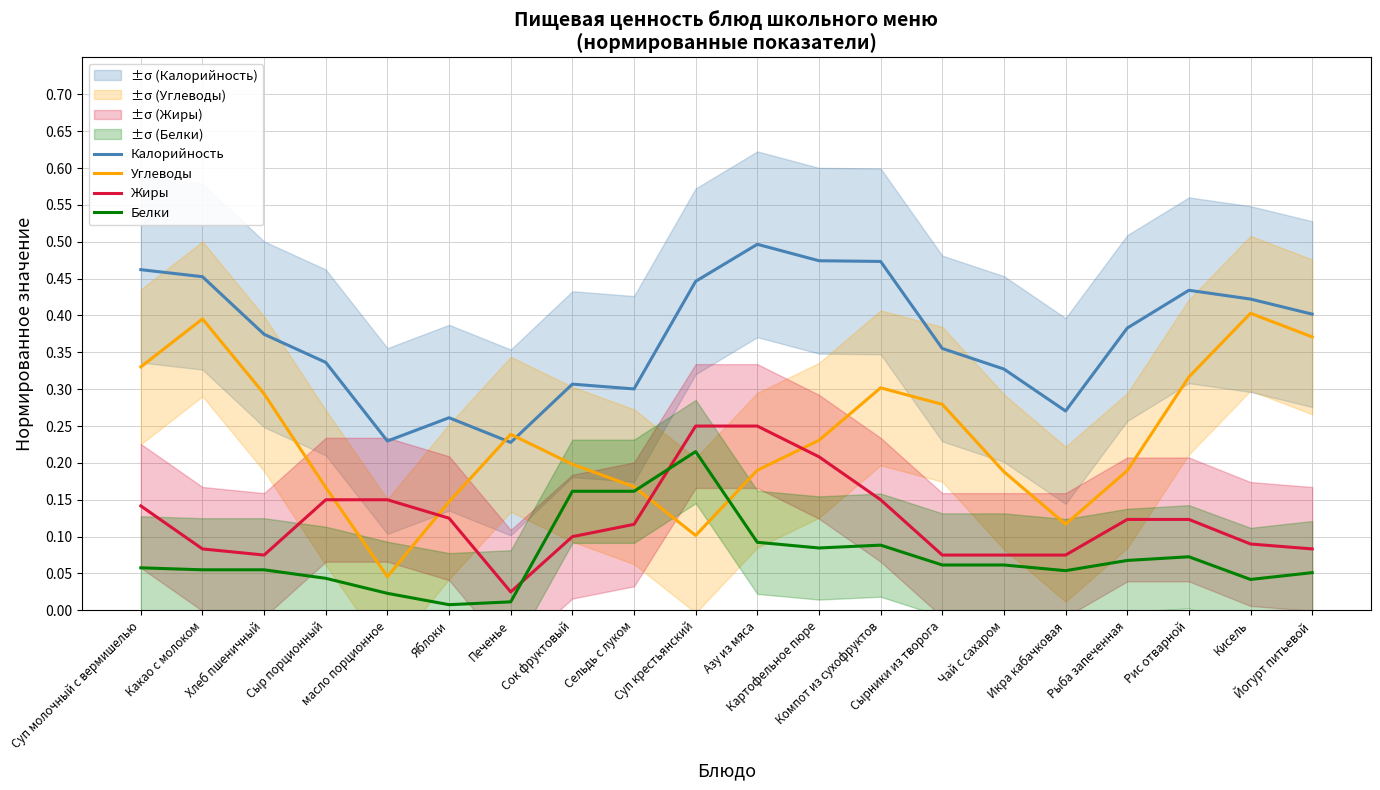

The value of Калорийность at Сельдь с луком is 0.3. True or false?

True